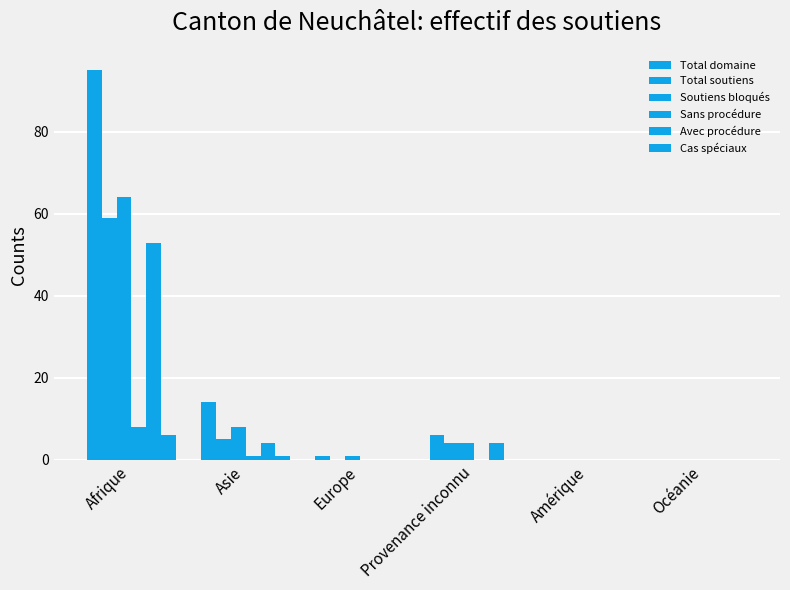

How many groups of bars are there?

6